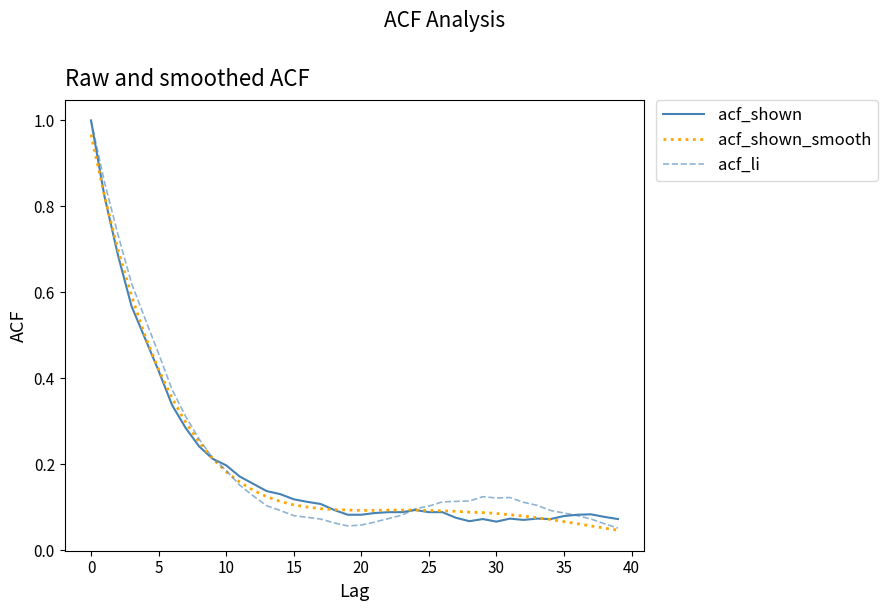

How many lines are shown in the chart?

3